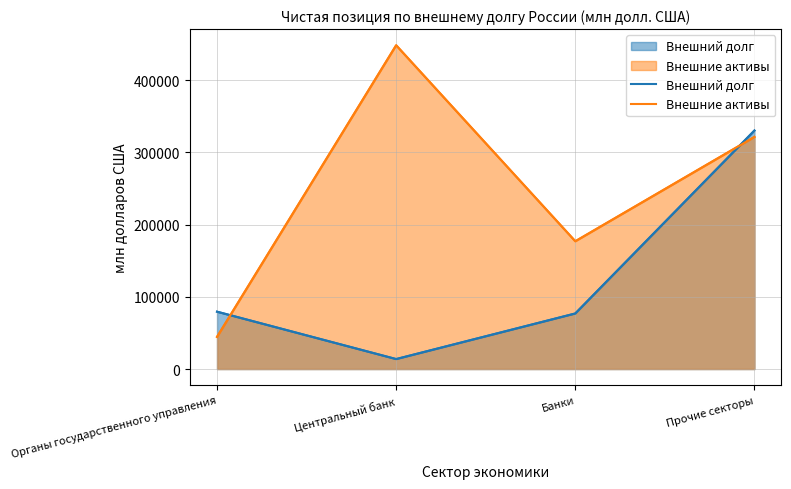

Where is Внешние активы nearest to the value 246428?

Банки